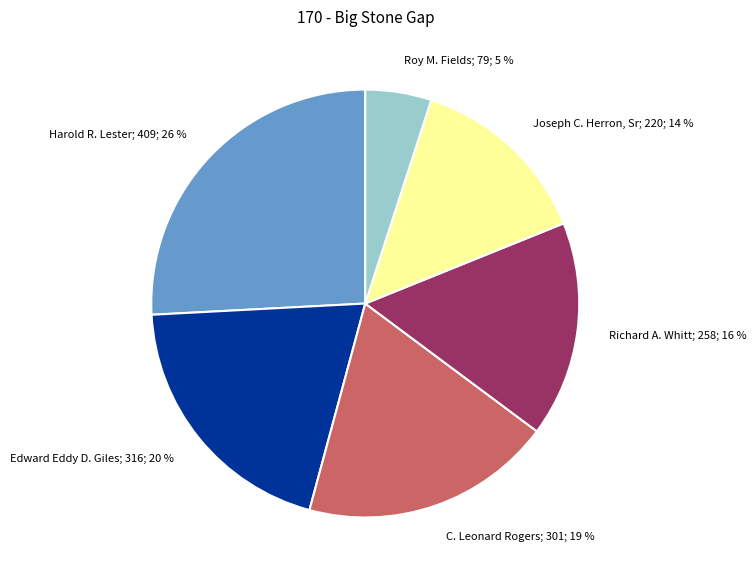

To the nearest percent, what is the difference between the largest and smallest slice percentages?

21%